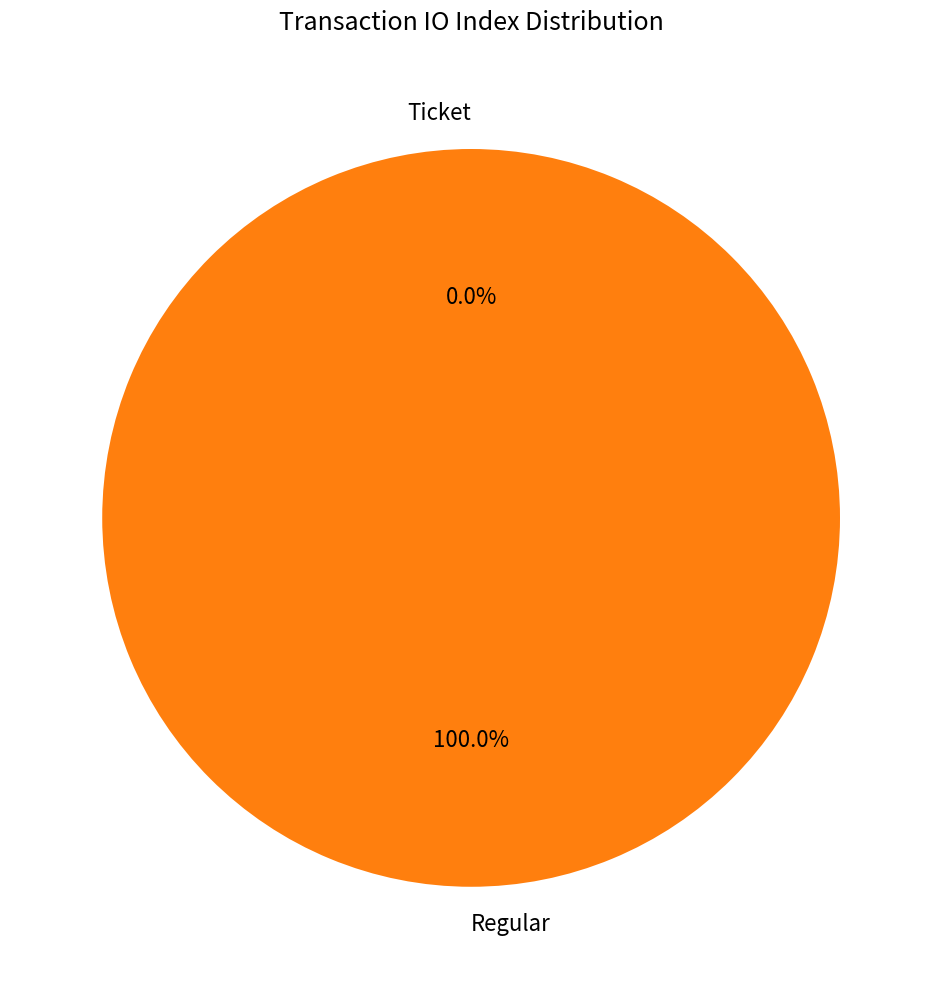

Is it true that Ticket is 1% of the pie?

False